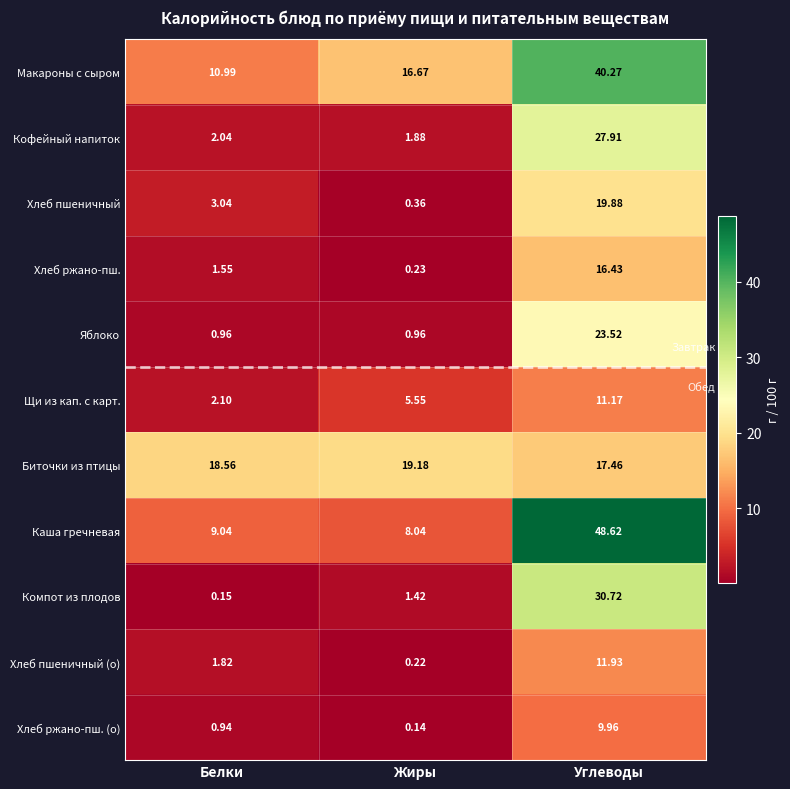

Which series has the largest range (max minus min)?

Каша гречневая